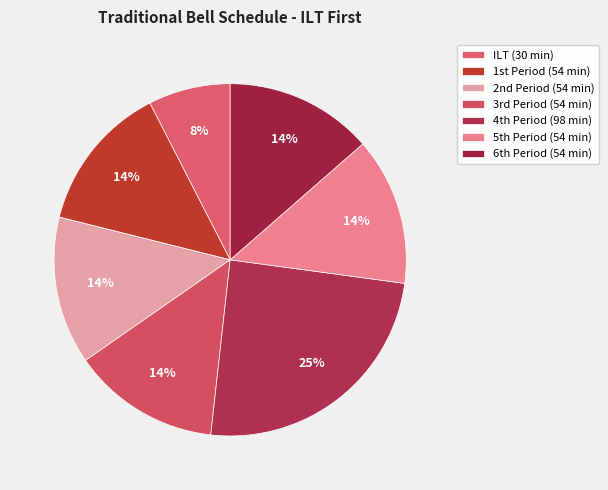

Is there a majority slice in this chart?

No